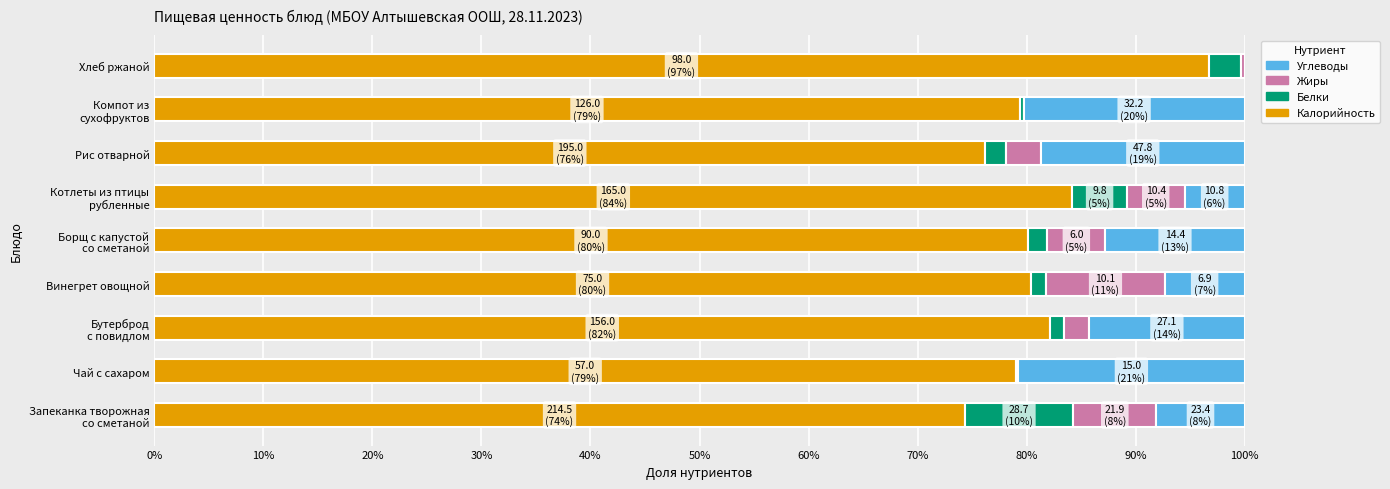

At which label does Калорийность reach its peak?

Хлеб ржаной